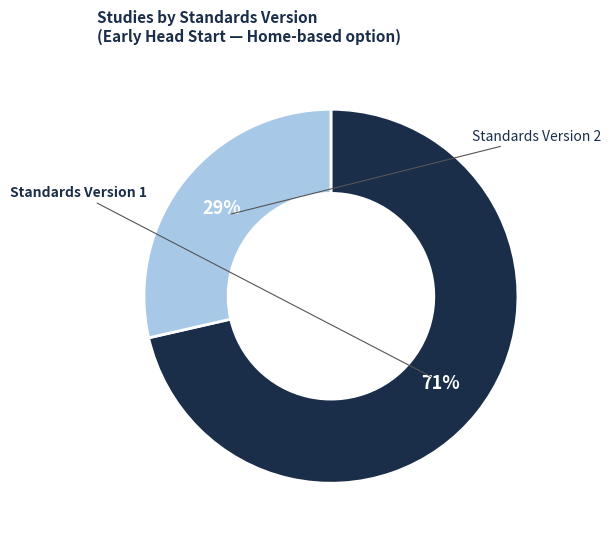

Does any single category account for the majority?

Yes